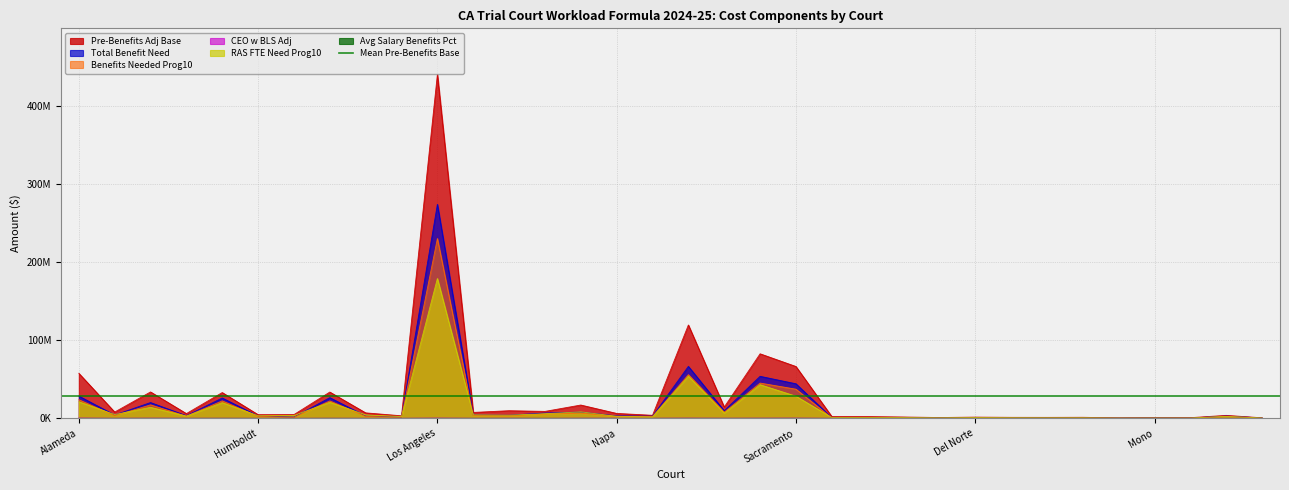

What is the total value across all series at Sacramento?

177045258.1